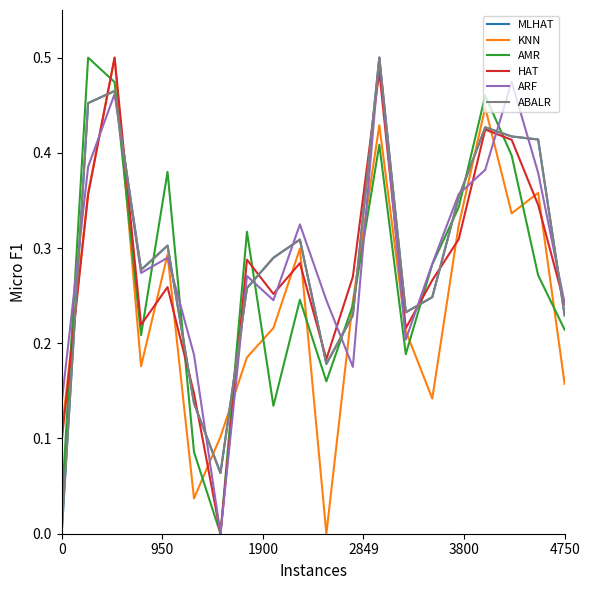

Does the chart display data point markers on the line(s)?

No